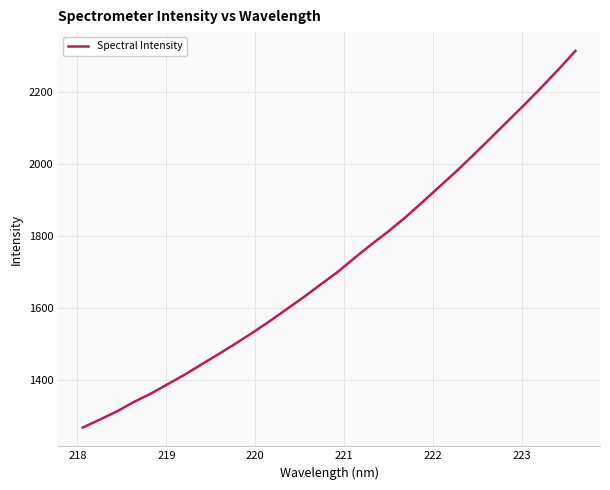

What is the greatest value displayed?

2314.6